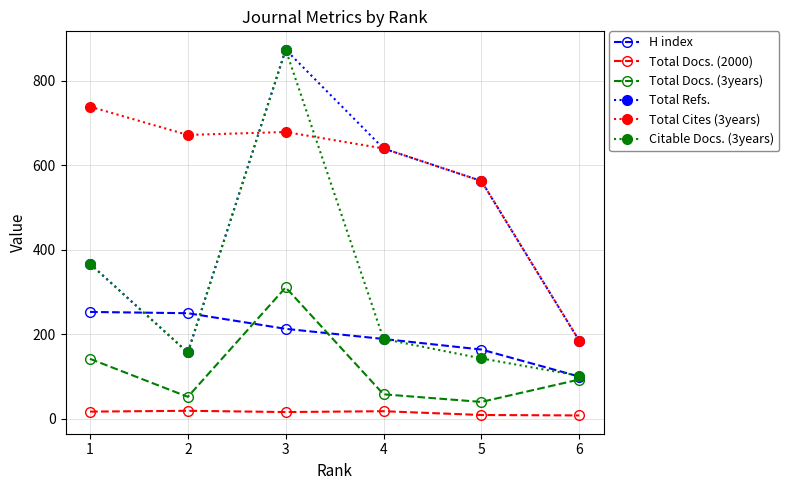

True or false: Total Docs. (3years) and Total Docs. (2000) cross at least once.

False